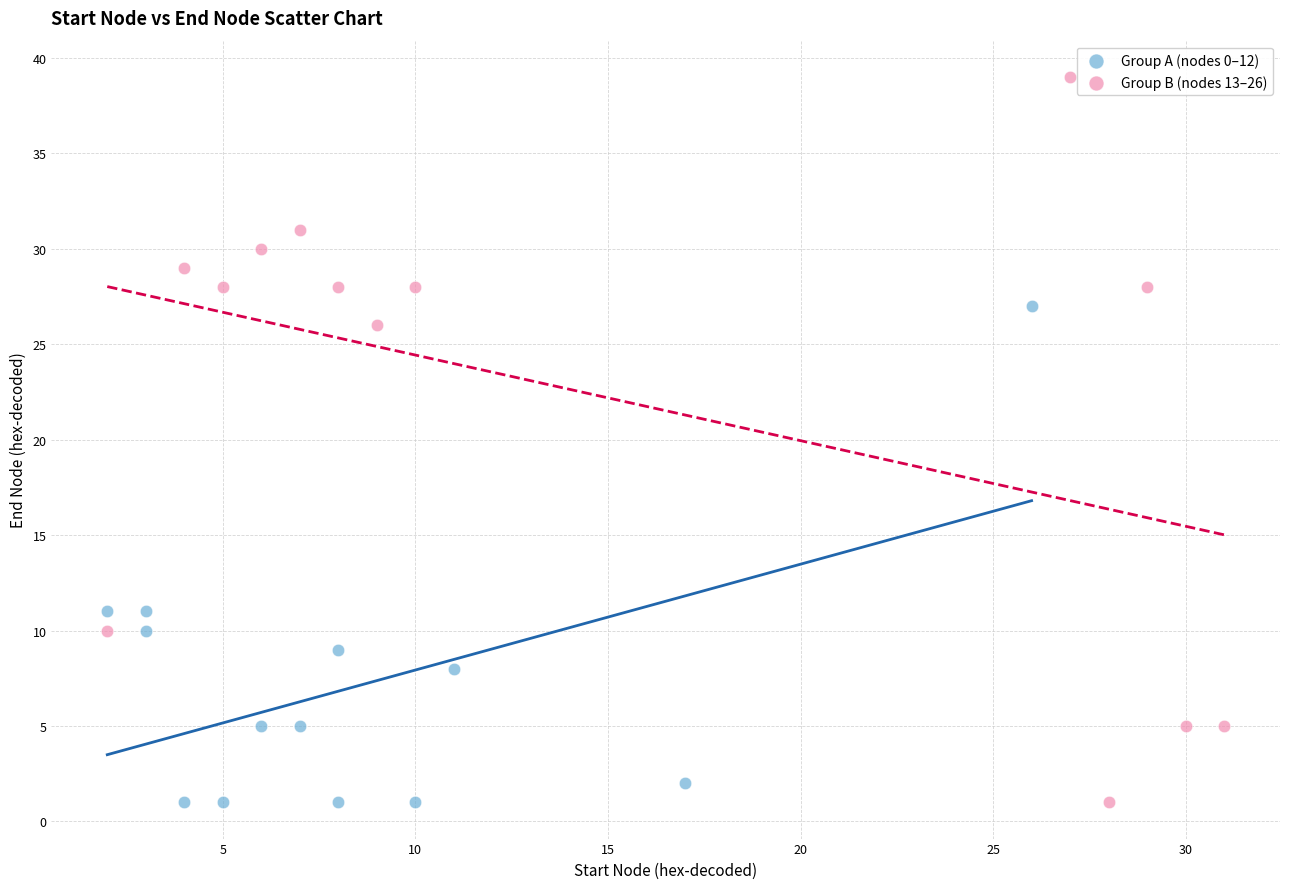

Which series has the widest spread of Y values?

Group B (nodes 13–26)